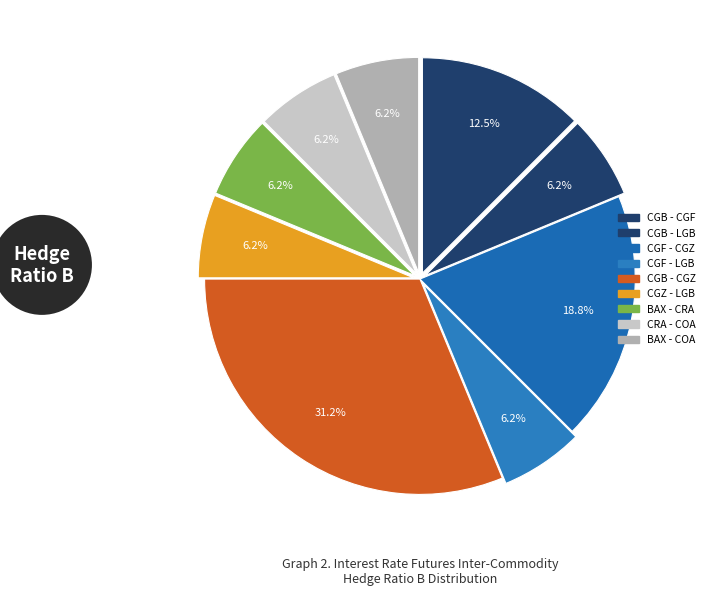

To the nearest percent, what portion does CGB - LGB represent?

6%